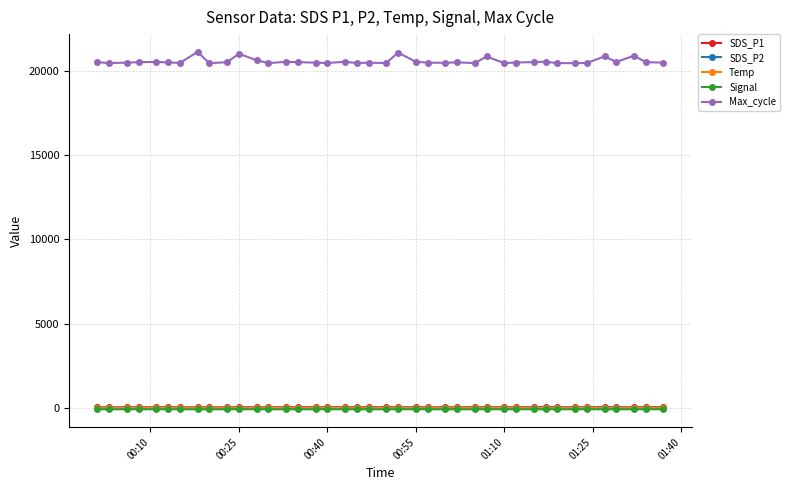

Which series has the largest range (max minus min)?

Max_cycle